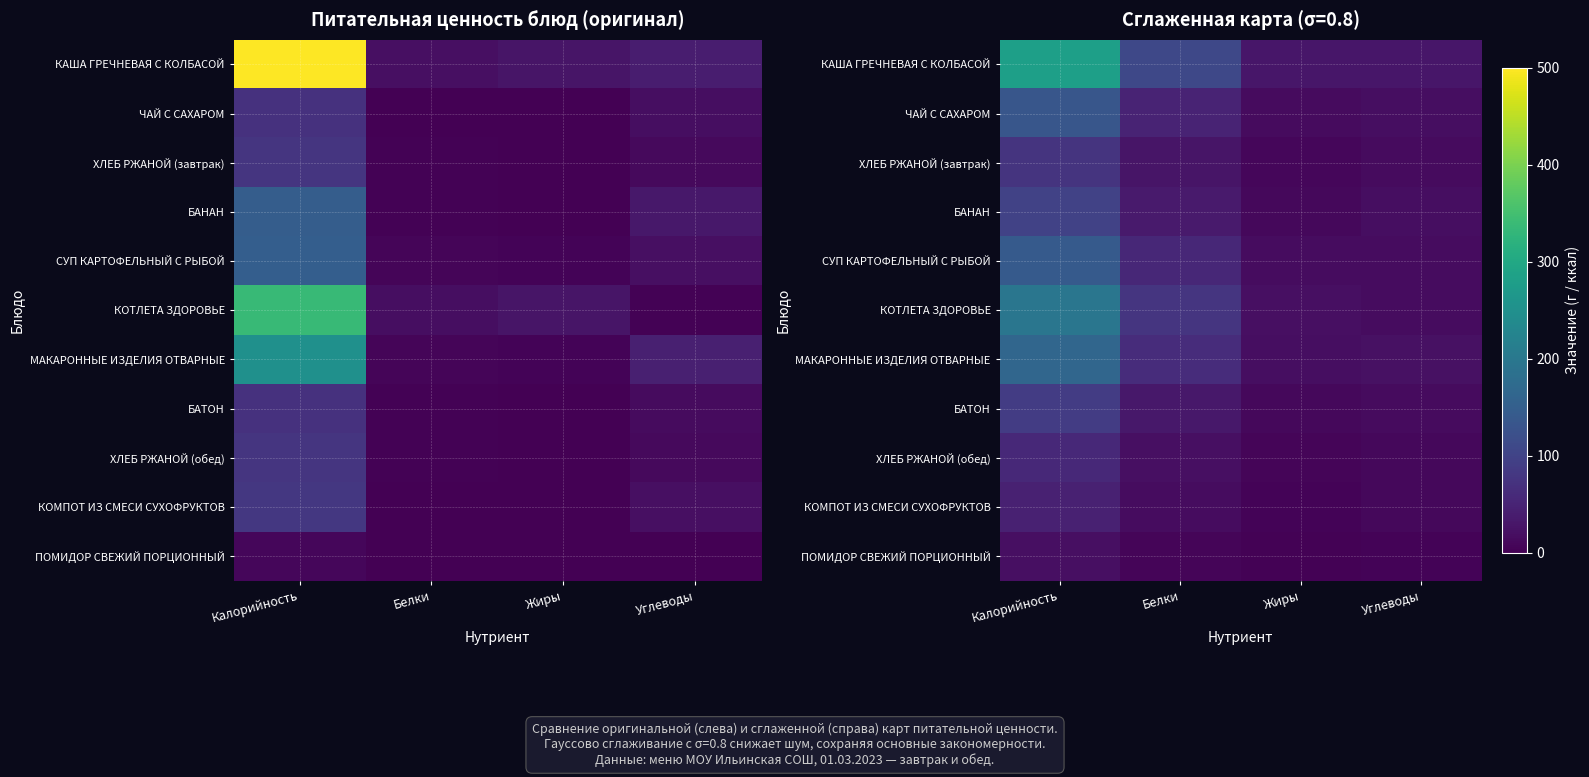

What is the sum of the ПОМИДОР СВЕЖИЙ ПОРЦИОННЫЙ values at Белки and Калорийность?

27.9